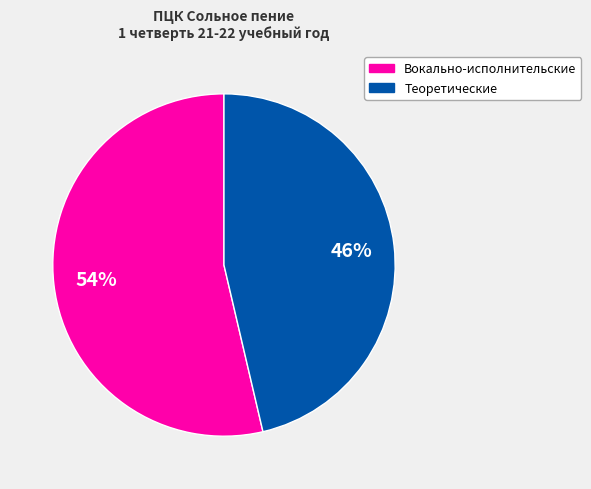

How many segments does this pie chart have?

2